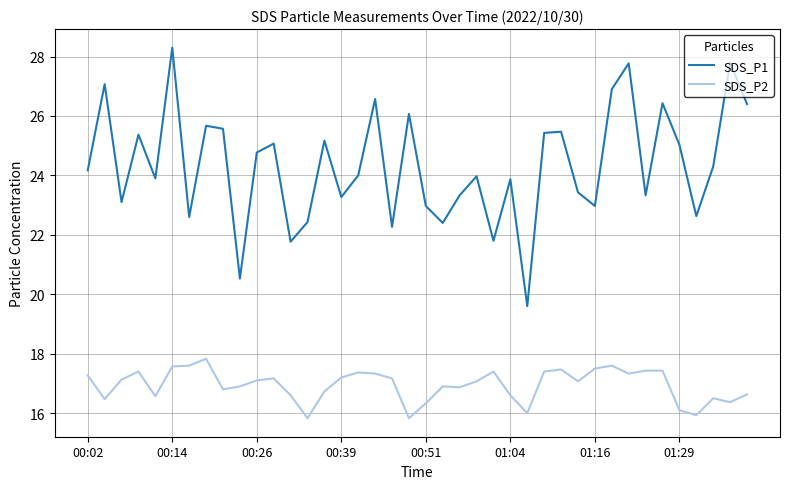

What is the minimum value shown in the chart?

15.8